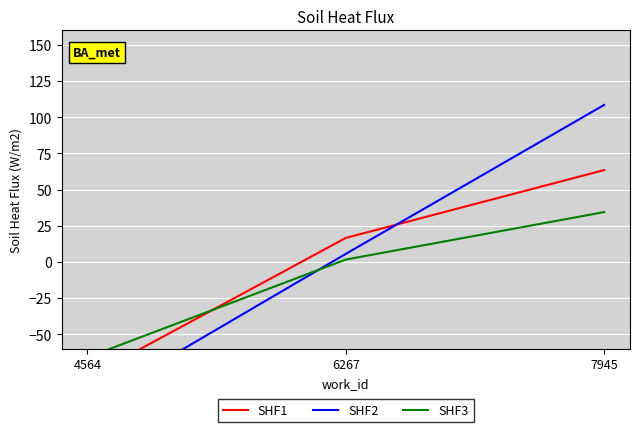

Rank the series at 6267 from lowest to highest value.

SHF3, SHF2, SHF1